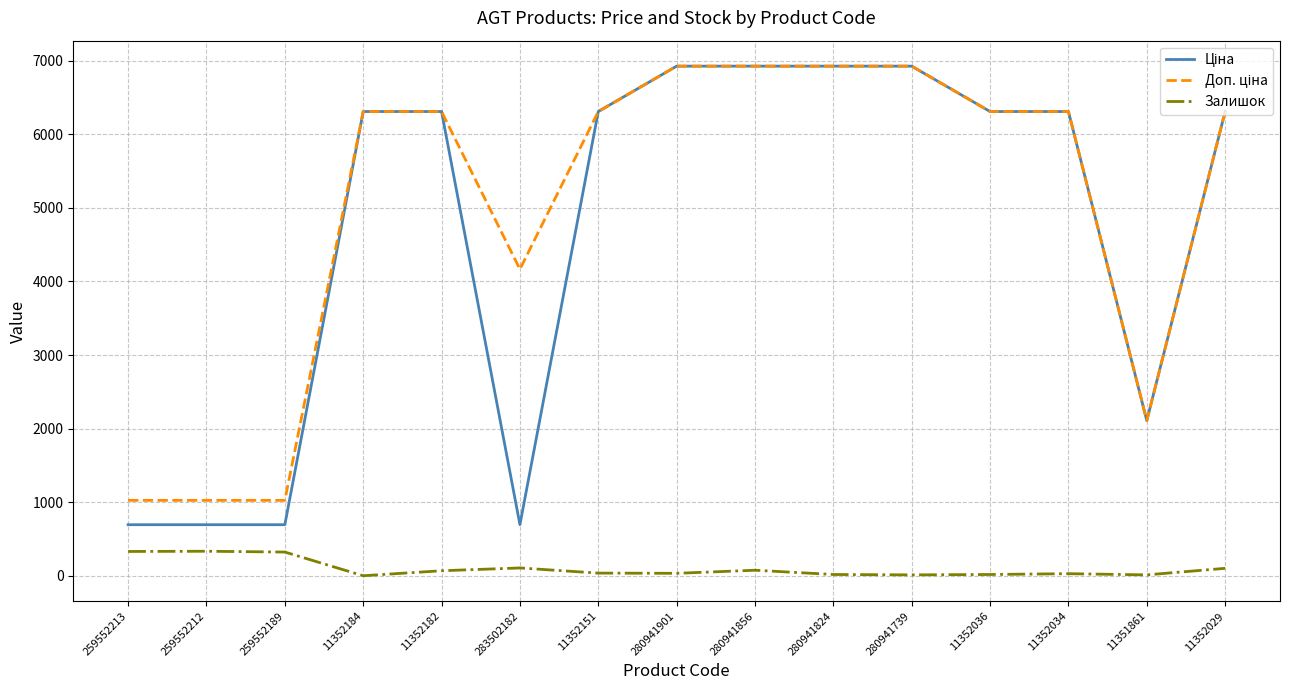

What is the spread (max minus min) of values at 280941856?

6850.7